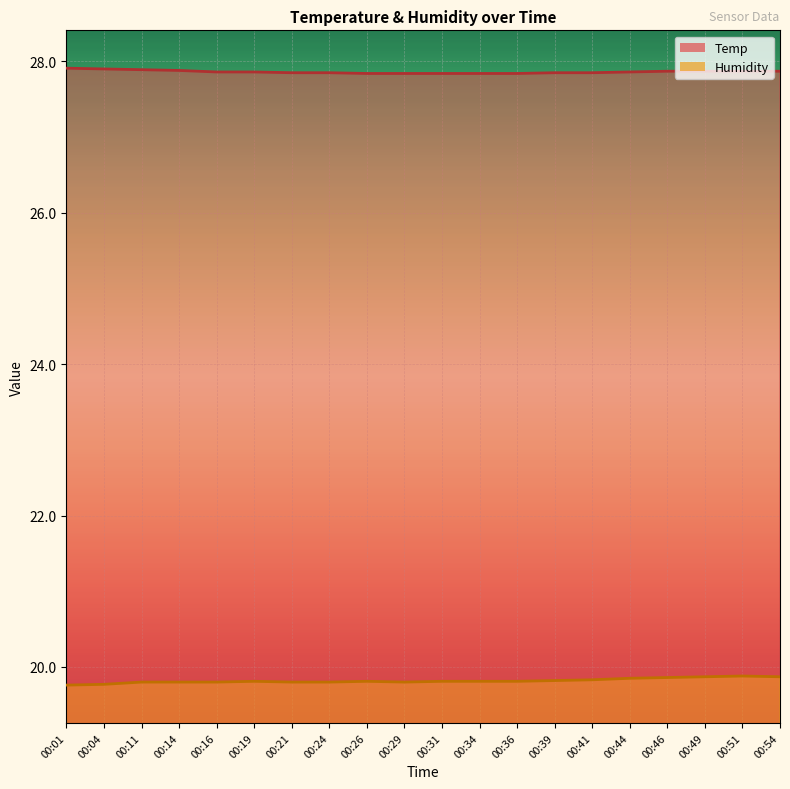

Reading left to right, extract all data points from this chart.

Humidity: 19.8	19.8	19.8	19.8	19.8	19.8	19.8	19.8	19.8	19.8	19.8	19.8	19.8	19.8	19.8	19.9	19.9	19.9	19.9	19.9
Temp: 27.9	27.9	27.9	27.9	27.9	27.9	27.9	27.9	27.8	27.8	27.8	27.8	27.8	27.9	27.9	27.9	27.9	27.9	27.9	27.9